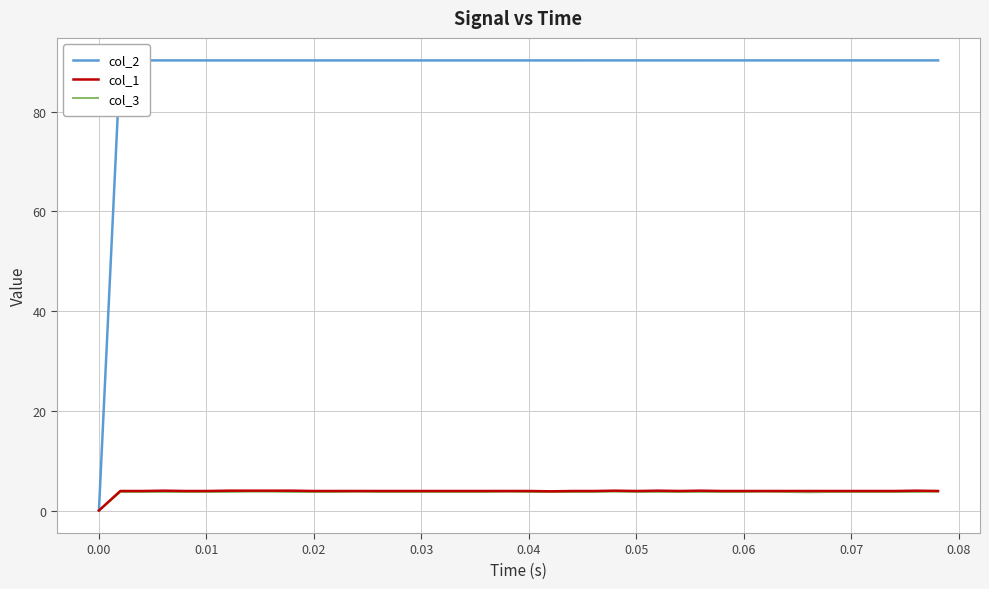

What are all the series names shown in the legend?

col_2, col_1, col_3